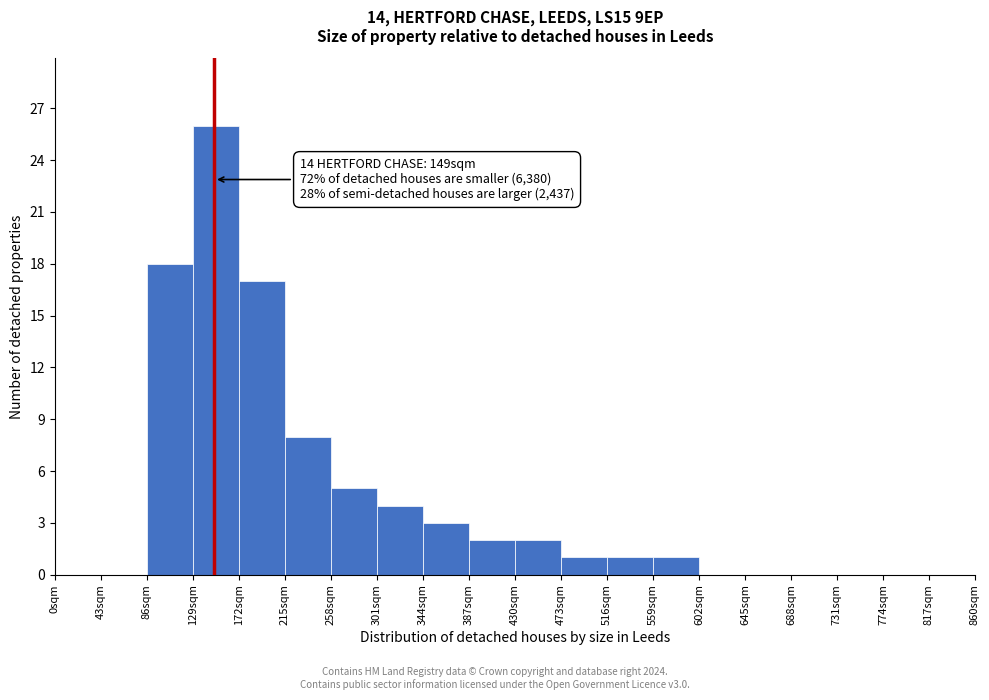

Over which range of the x-axis is the bar tallest?

129 to 172